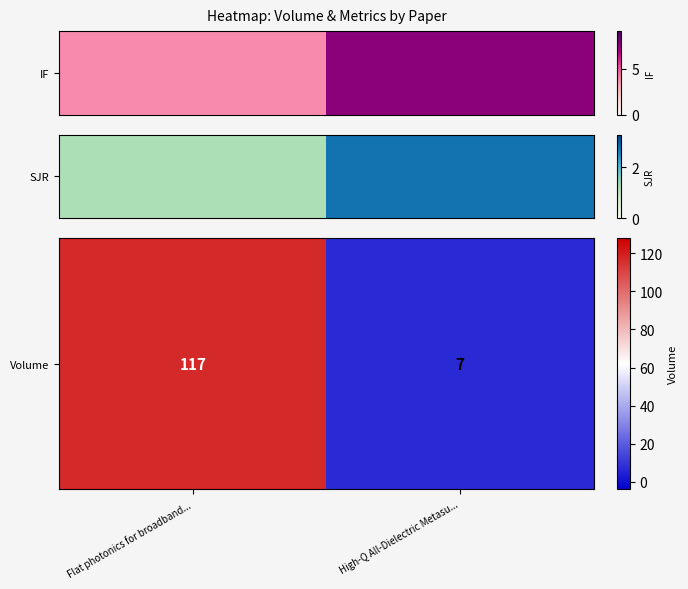

The value at High-Q All-Dielectric Metasu... is 7. True or false?

True